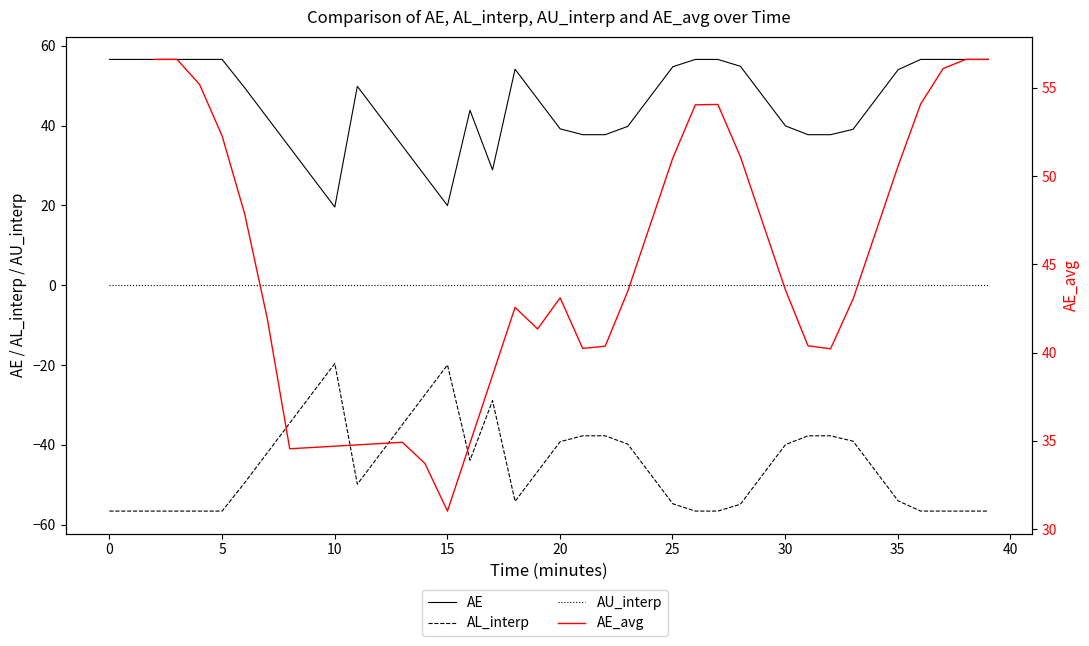

The value of AL_interp at 25 is -54.8. True or false?

True